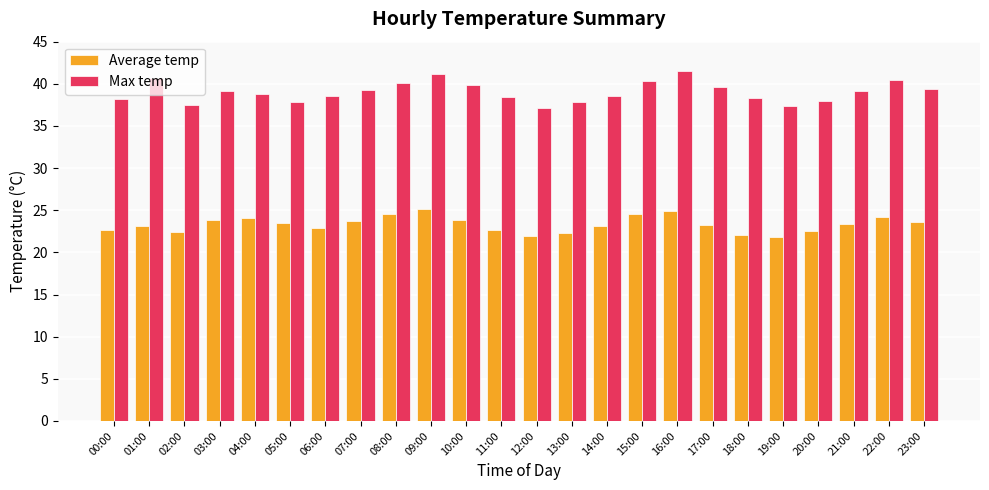

What is the difference between the second highest and minimum values in the Average temp series?

3.1